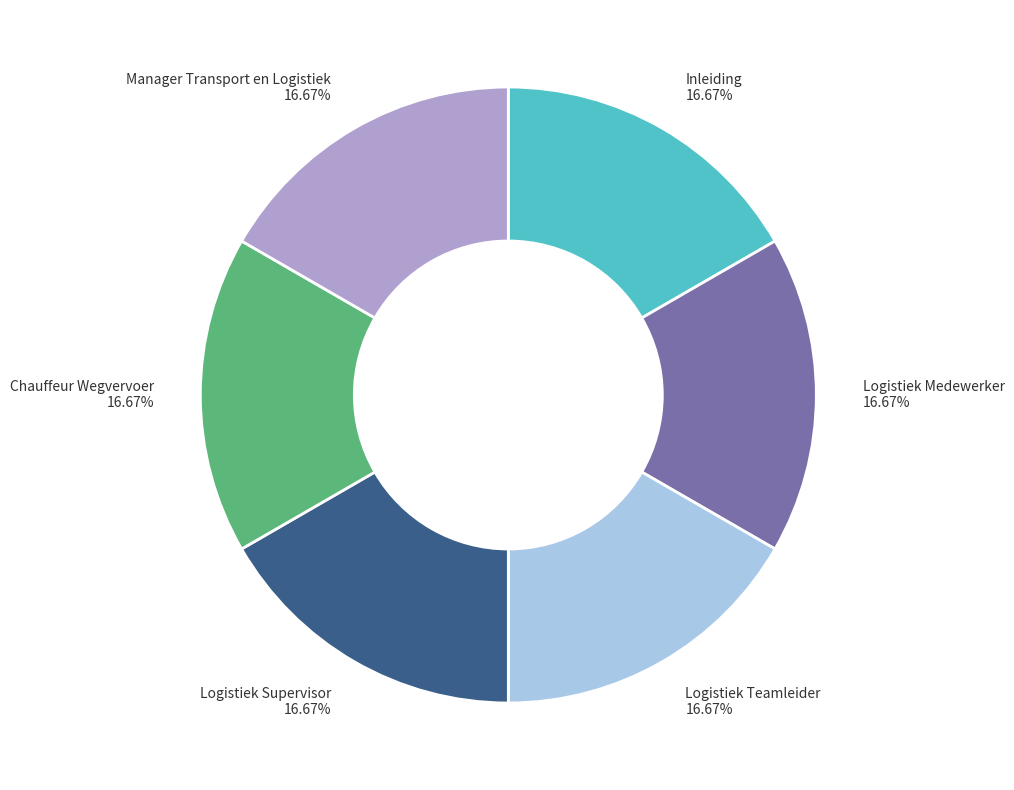

Approximately how many times larger is the value at Logistiek Medewerker 16.67% compared to Manager Transport en Logistiek 16.67%?

1.0